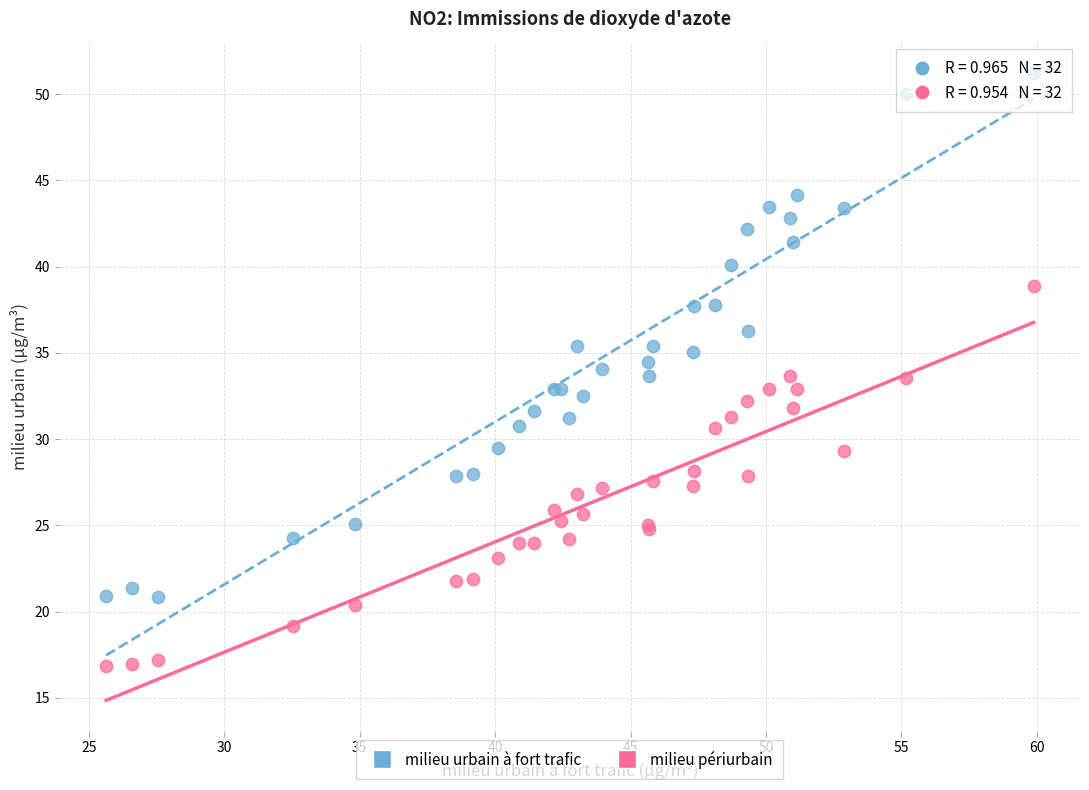

What is the X range (max minus min) for the scatter plot?

34.2